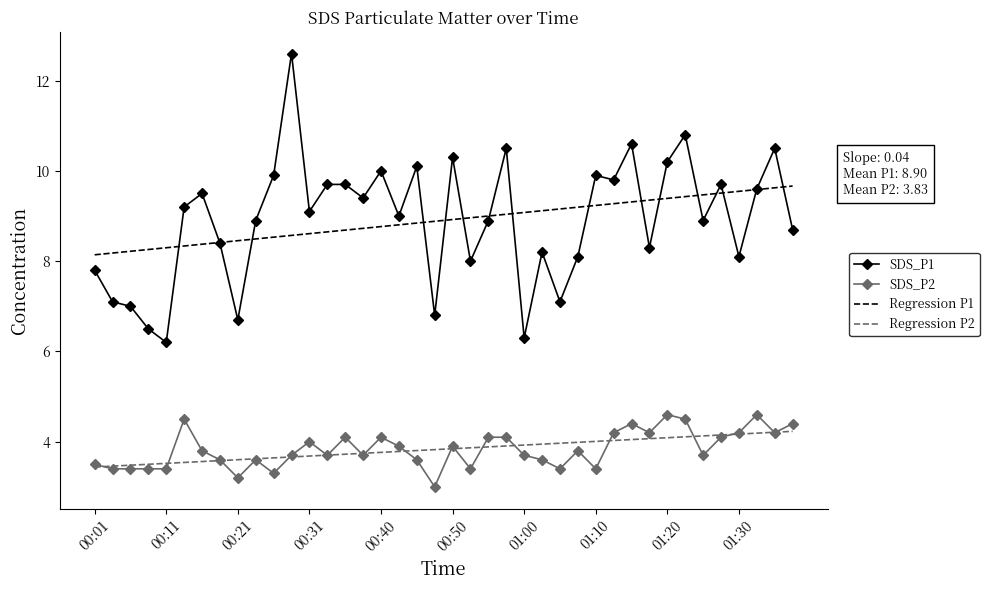

Which series has the largest range (max minus min)?

SDS_P1